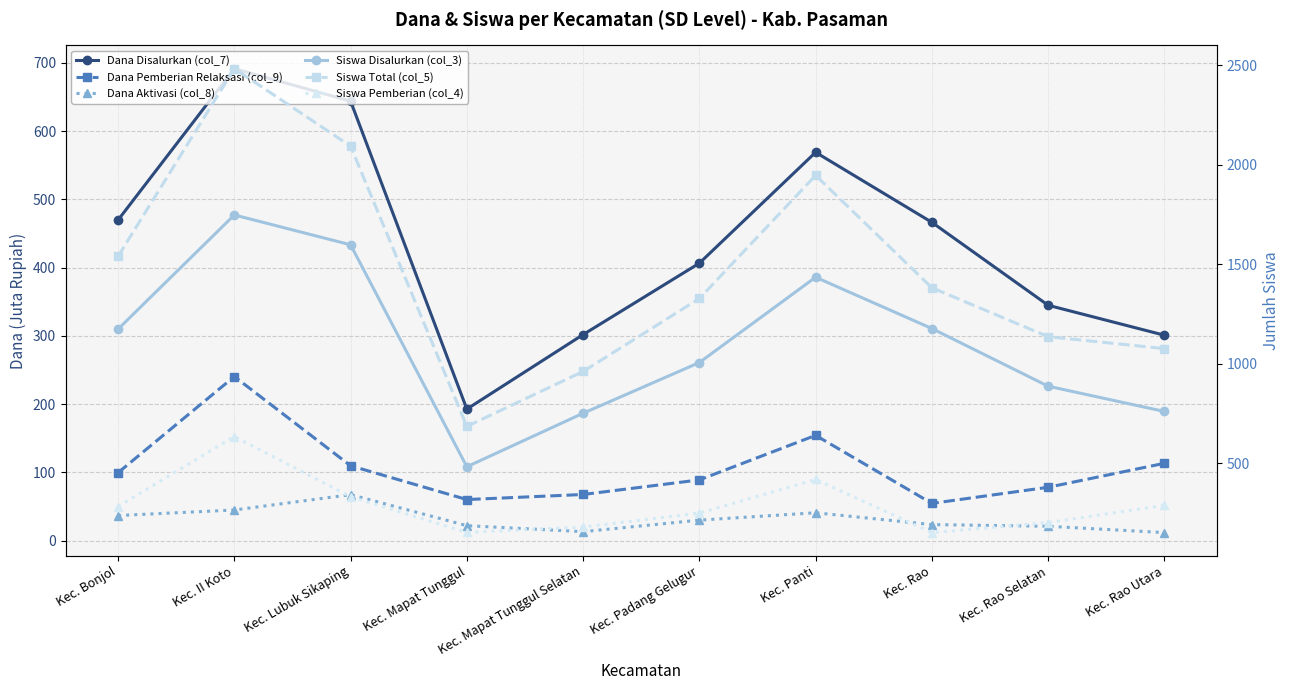

What is the smallest value displayed?

11.9